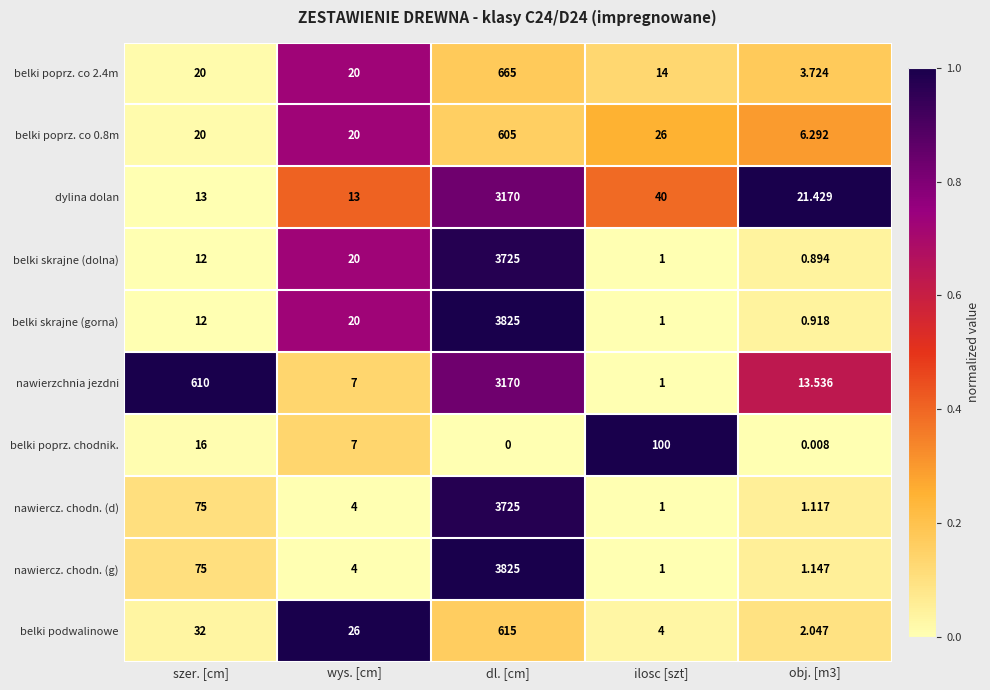

Which label corresponds to the smallest value in the chart?

dl. [cm]